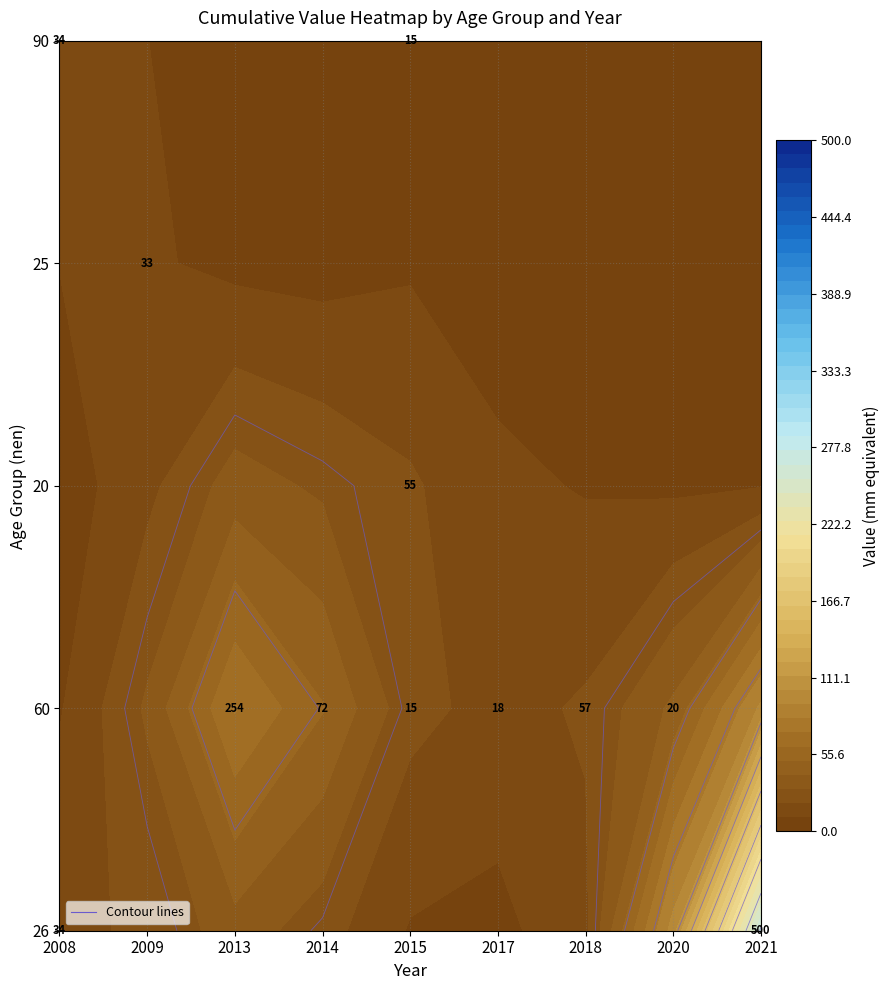

List the labels in order of 2015 value, largest first.

20, 60, 90, 26, 25